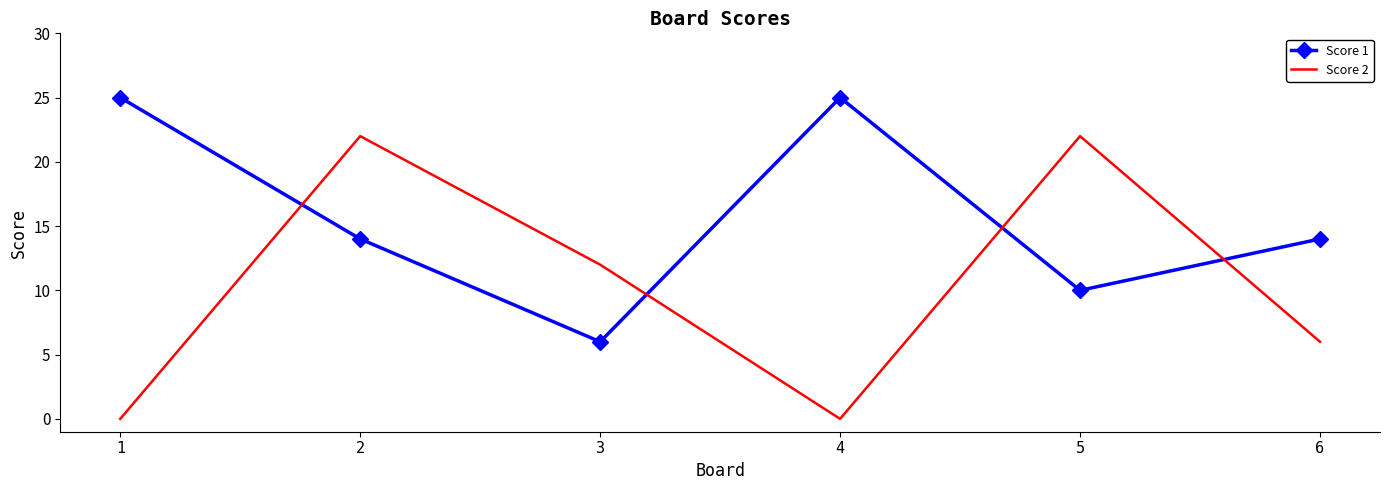

The value of Score 1 at 2 is 20. True or false?

False